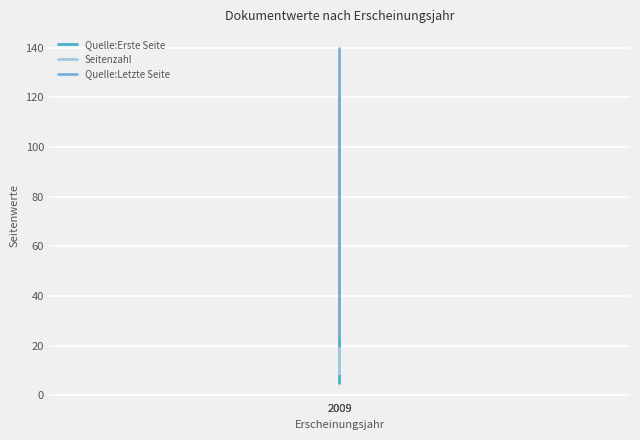

How many Seitenzahl values are between 9 and 19?

3